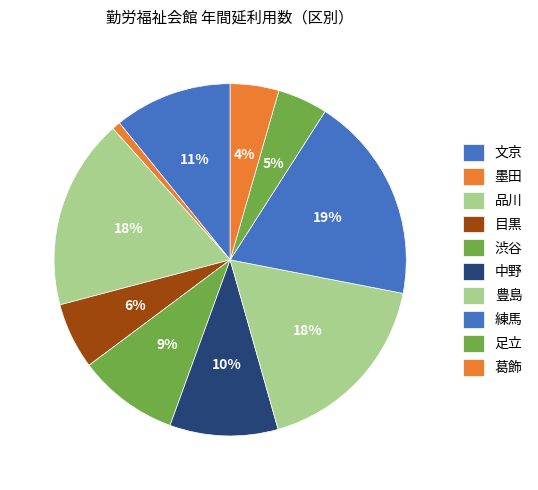

To the nearest percent, what is the difference between the largest and smallest slice percentages?

19%